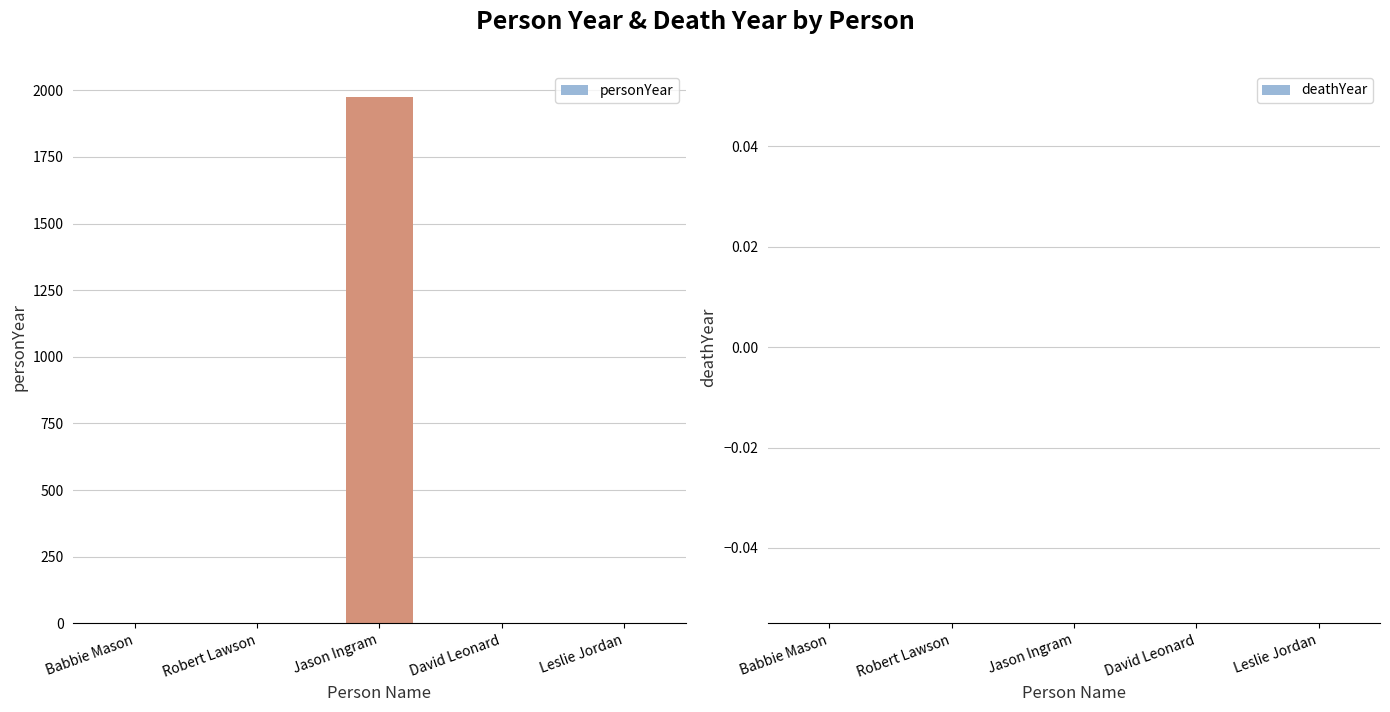

Which category has the highest value across all series?

Jason Ingram